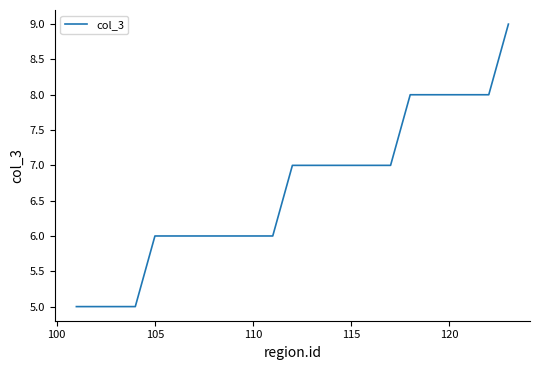

What is the minimum value shown in the chart?

5